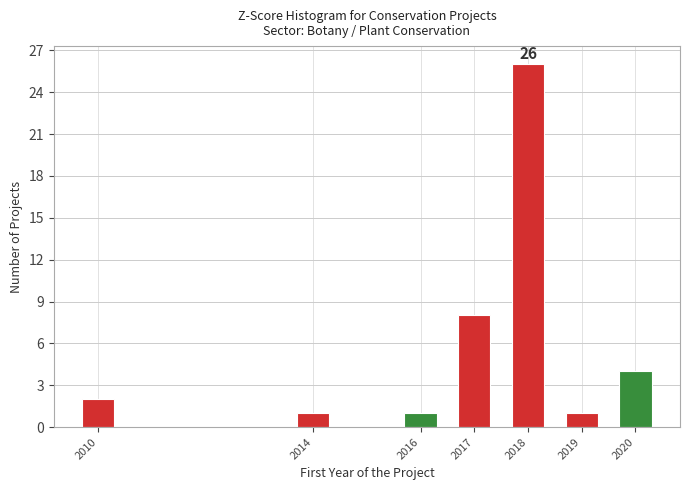

Reading left to right, extract all data points from this chart.

2	1	1	8	26	1	4